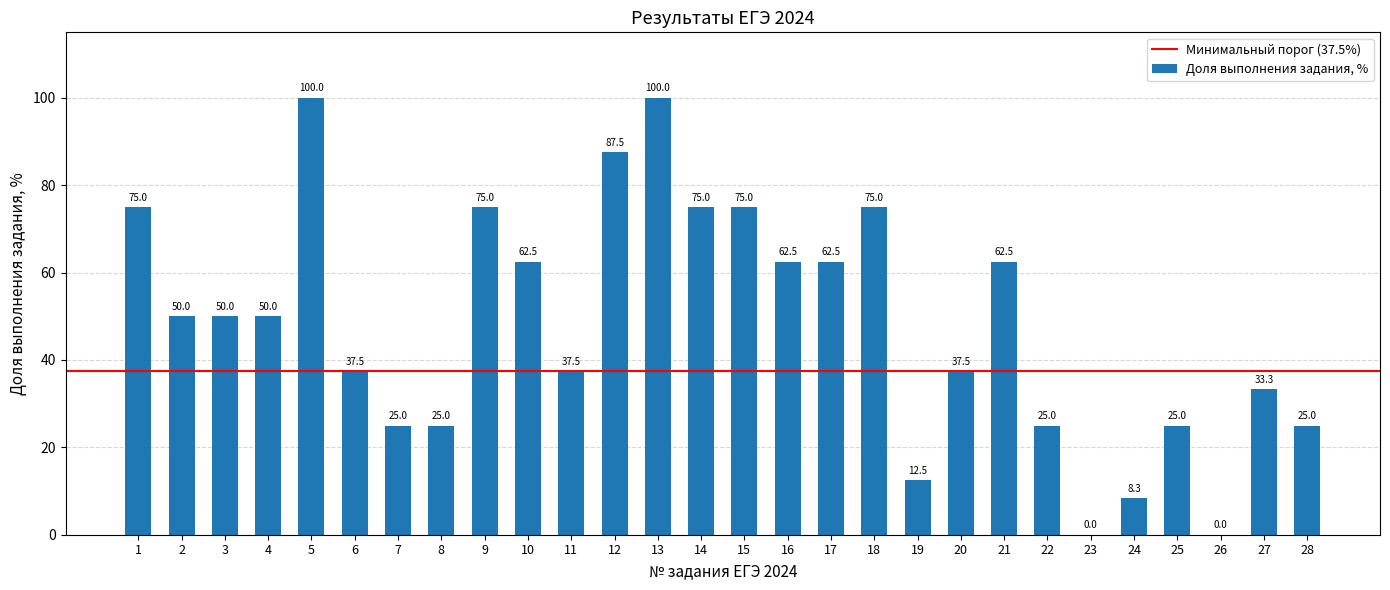

What is the sum of all values?

1354.2